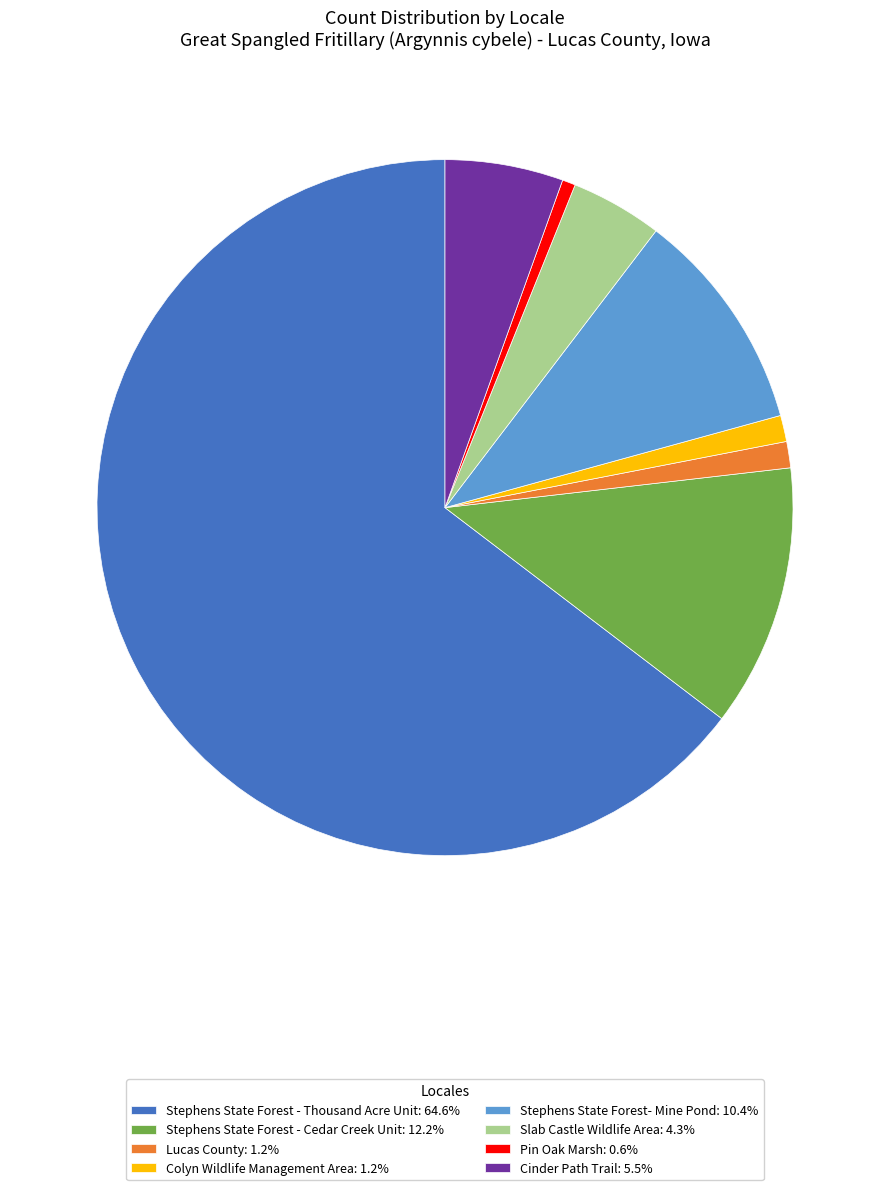

Which slice represents more than half of the pie?

Stephens State Forest - Thousand Acre Unit